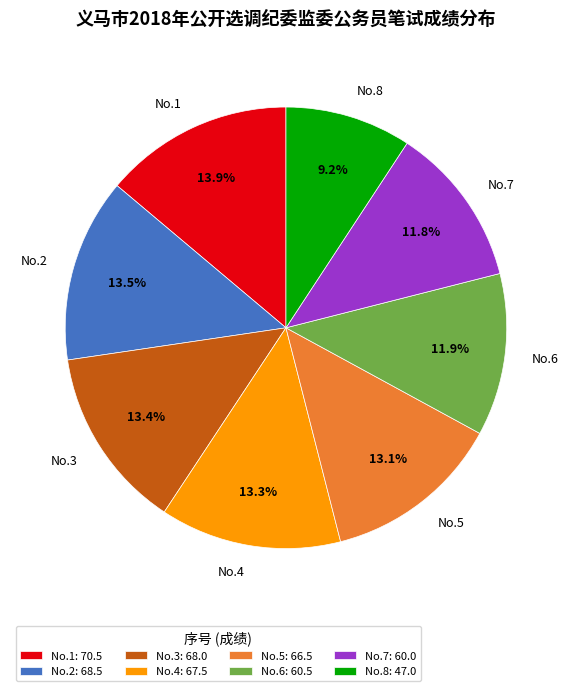

How many slices are in this pie chart?

8